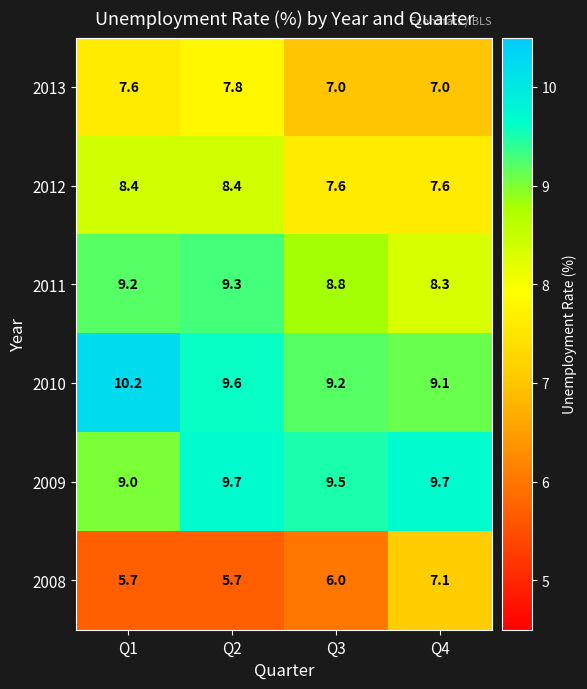

What is the total value across all series at Q1?

50.1